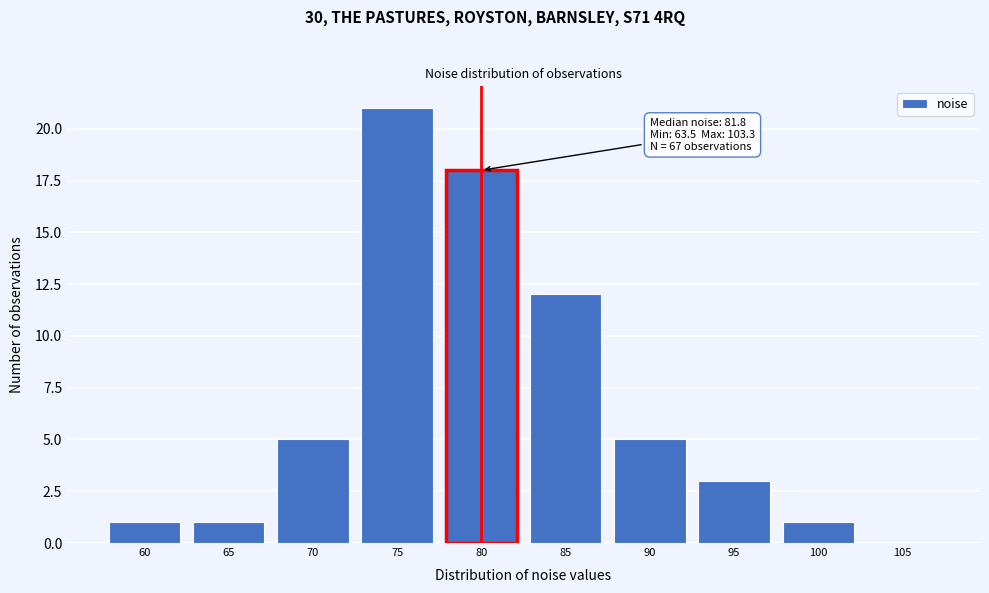

Reading right to left, what are all the values shown in this chart?

105=0	100=1	95=3	90=5	85=12	80=18	75=21	70=5	65=1	60=1